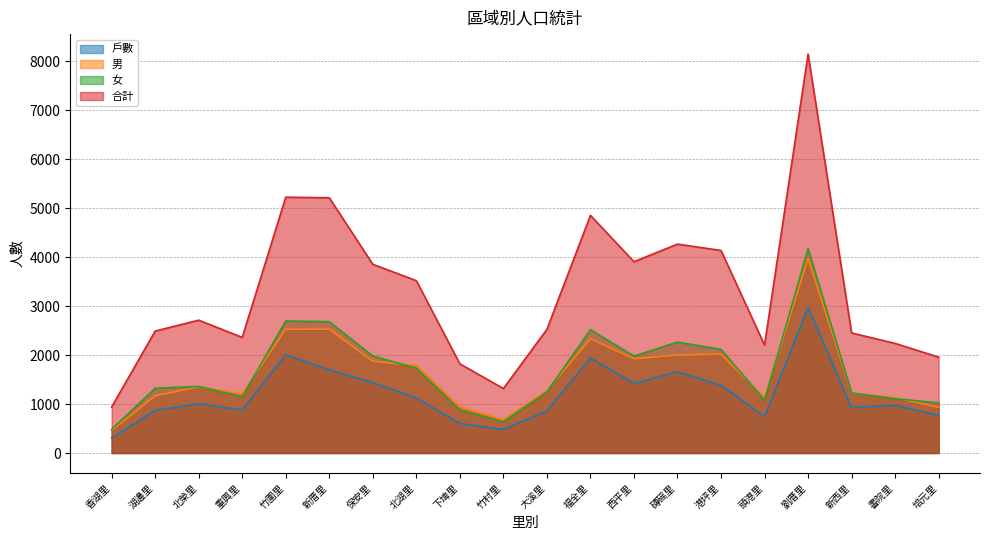

What is the minimum value for 女?

481